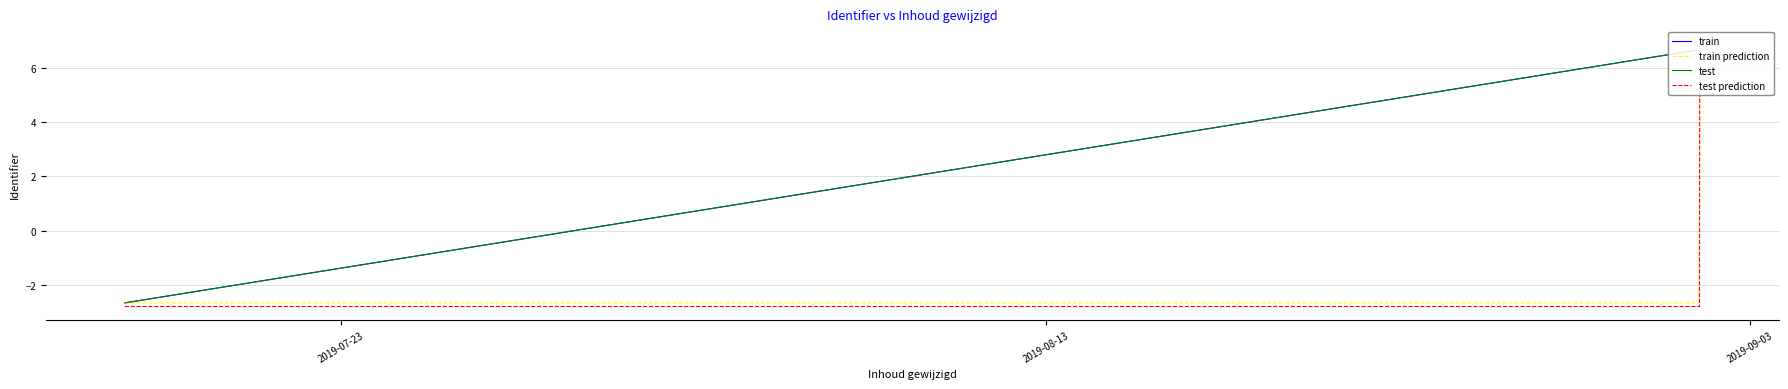

True or false: Identifier_shifted and Identifier cross at least once.

False